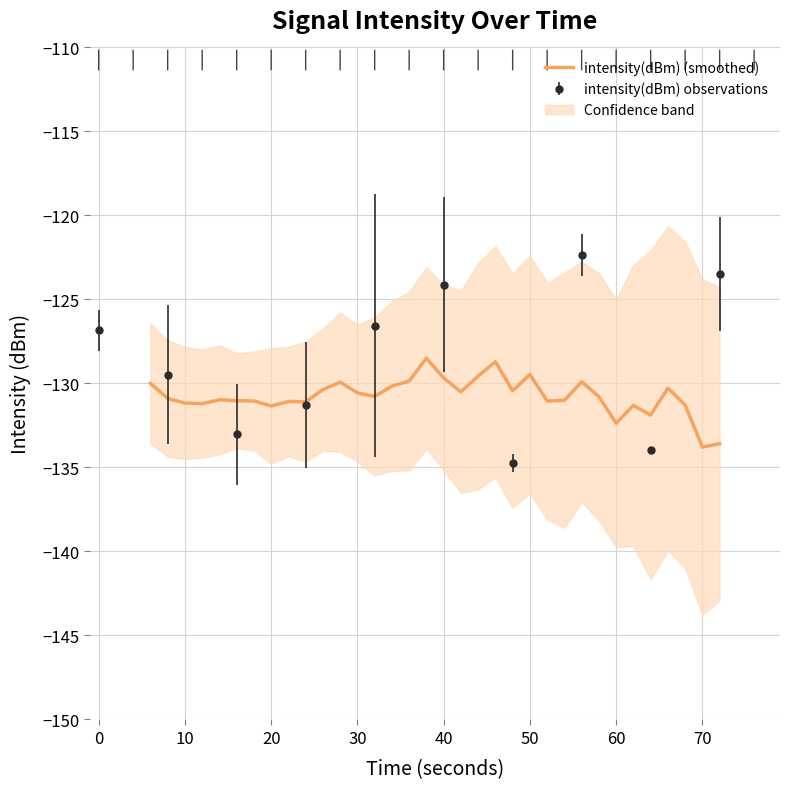

How many values exceed -130?

9